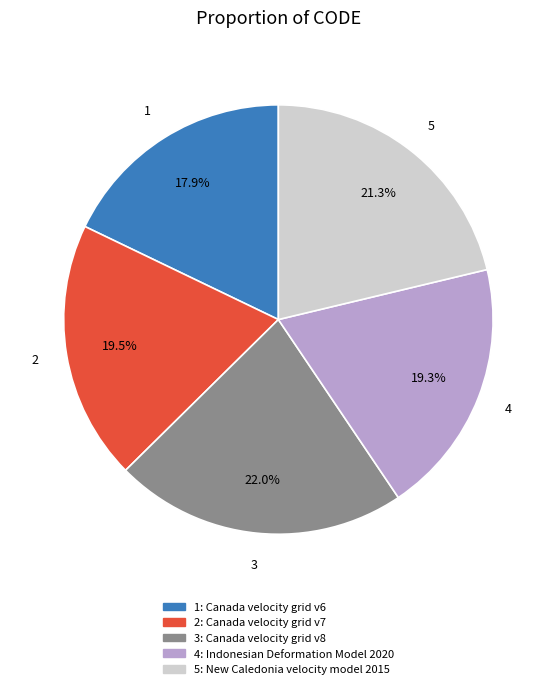

Is there a majority slice in this chart?

No